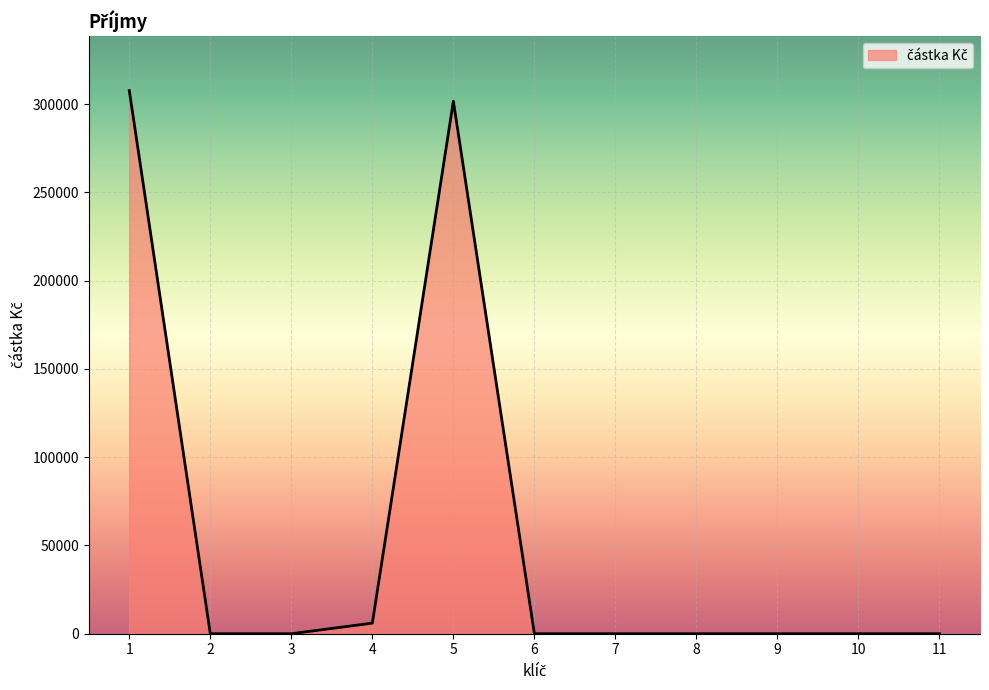

Is it true that the value at 3 is 173199.6?

False